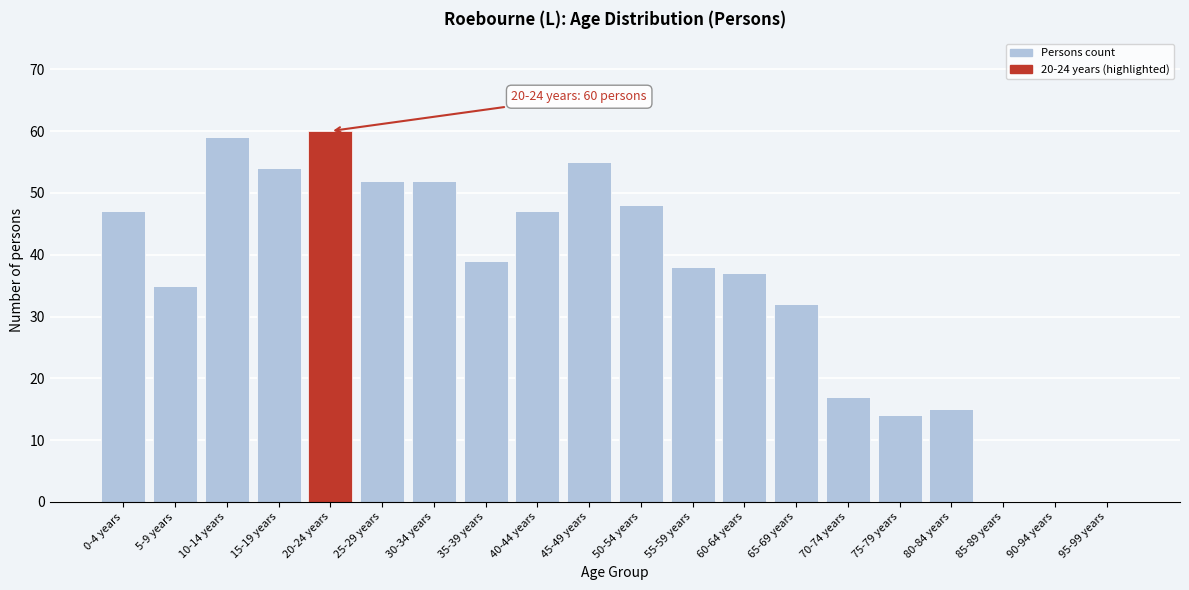

Reading left to right, what are all the values shown in this chart?

0-4 years=47	5-9 years=35	10-14 years=59	15-19 years=54	20-24 years=60	25-29 years=52	30-34 years=52	35-39 years=39	40-44 years=47	45-49 years=55	50-54 years=48	55-59 years=38	60-64 years=37	65-69 years=32	70-74 years=17	75-79 years=14	80-84 years=15	85-89 years=0	90-94 years=0	95-99 years=0